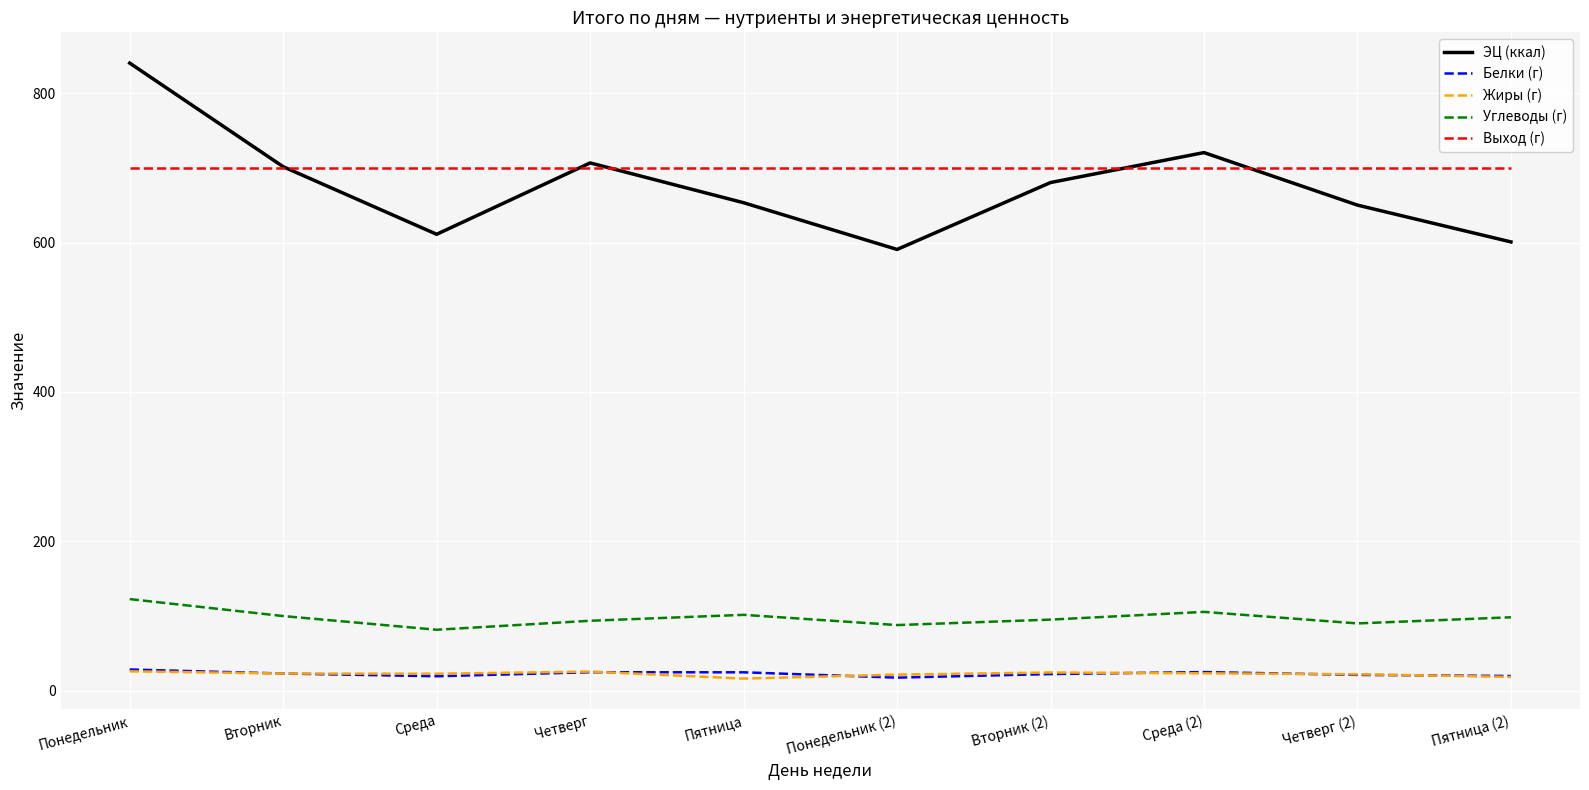

True or false: Жиры (г) and ЭЦ (ккал) cross at least once.

False